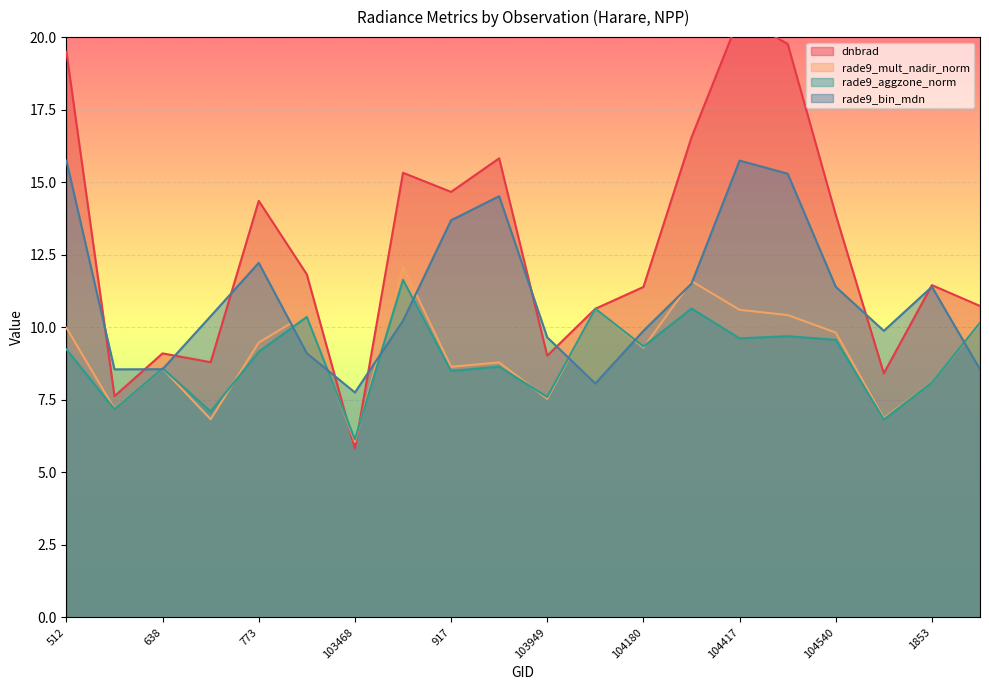

Which series has the widest spread of values?

dnbrad